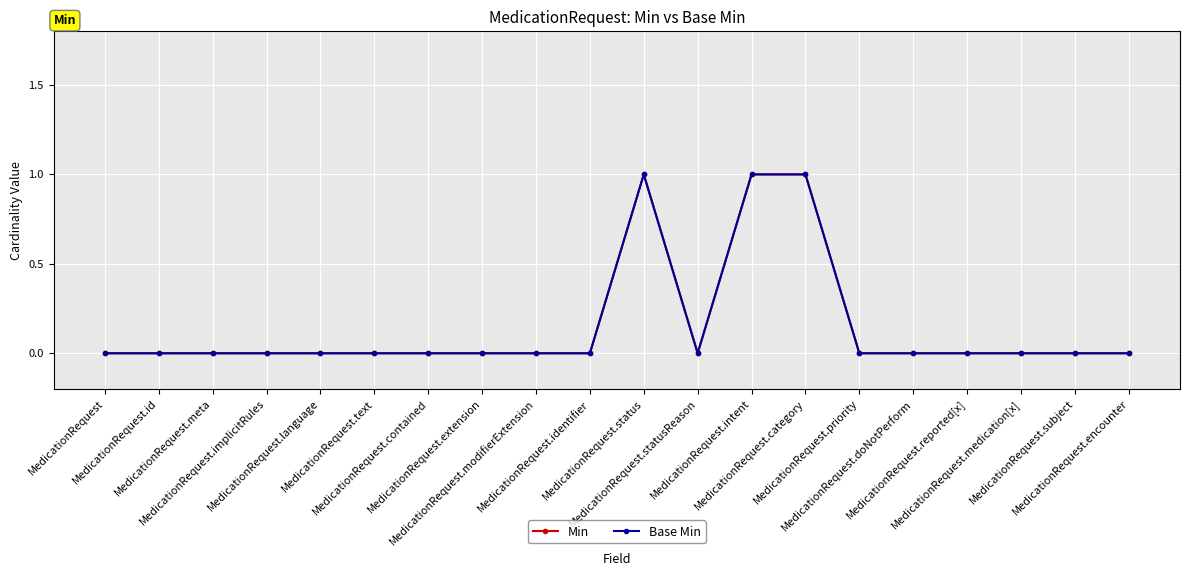

Does the chart have visible grid lines?

Yes